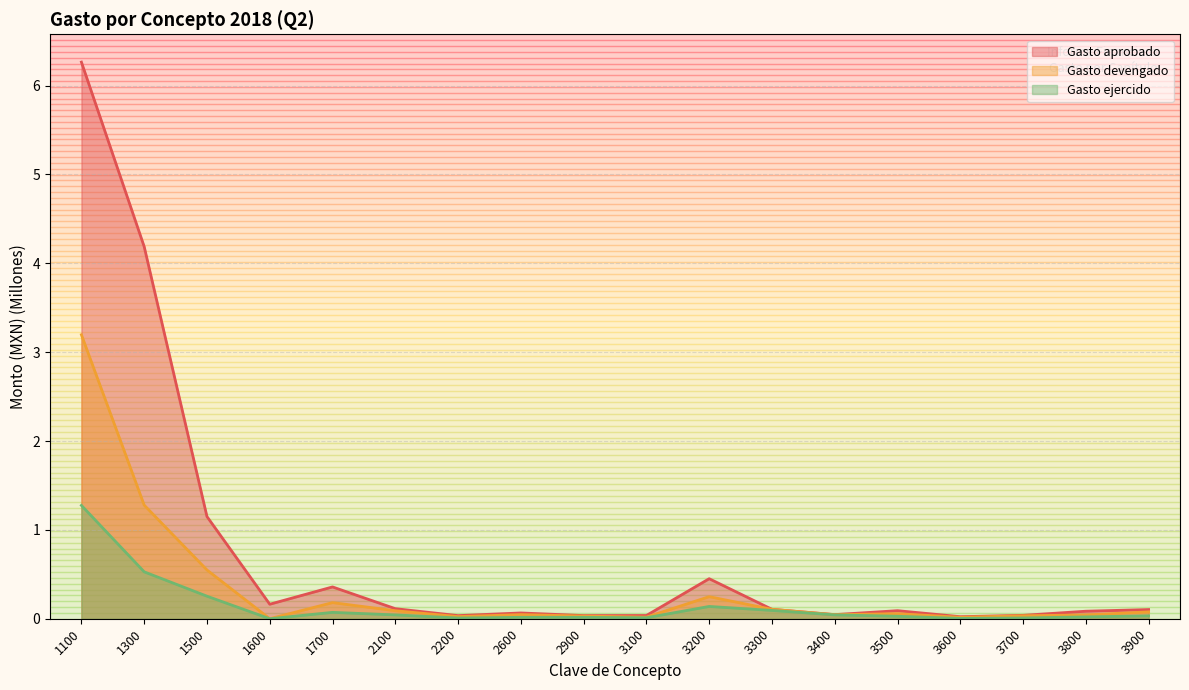

Reading left to right, list all the values displayed in this chart.

Gasto aprobado: 1100=6.3	1300=4.2	1500=1.1	1600=0.2	1700=0.4	2100=0.1	2200=0.0	2600=0.1	2900=0.0	3100=0.0	3200=0.5	3300=0.1	3400=0.0	3500=0.1	3600=0.0	3700=0.0	3800=0.1	3900=0.1
Gasto devengado: 1100=3.2	1300=1.3	1500=0.5	1600=0.0	1700=0.2	2100=0.1	2200=0.0	2600=0.0	2900=0.0	3100=0.0	3200=0.2	3300=0.1	3400=0.0	3500=0.1	3600=0.0	3700=0.0	3800=0.0	3900=0.1
Gasto ejercido: 1100=1.3	1300=0.5	1500=0.3	1600=0.0	1700=0.1	2100=0.0	2200=0.0	2600=0.0	2900=0.0	3100=0.0	3200=0.1	3300=0.1	3400=0.0	3500=0.0	3600=0.0	3700=0.0	3800=0.0	3900=0.0